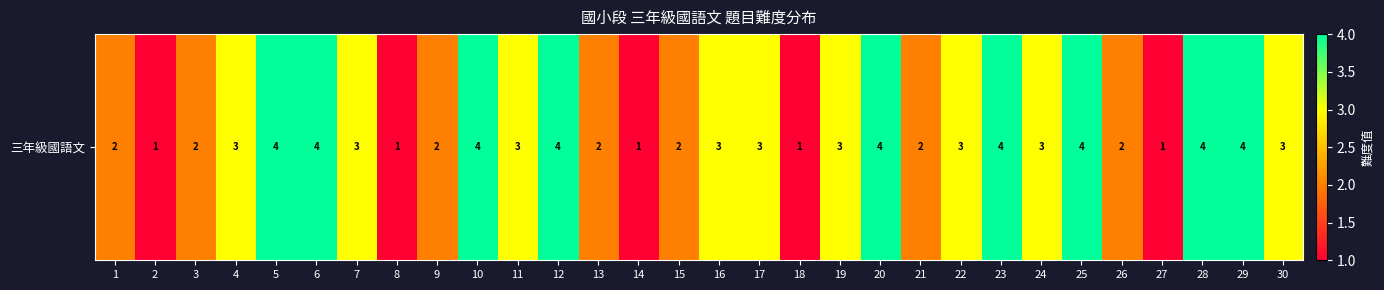

Reading left to right, transcribe all the data shown in this chart.

1=2	2=1	3=2	4=3	5=4	6=4	7=3	8=1	9=2	10=4	11=3	12=4	13=2	14=1	15=2	16=3	17=3	18=1	19=3	20=4	21=2	22=3	23=4	24=3	25=4	26=2	27=1	28=4	29=4	30=3